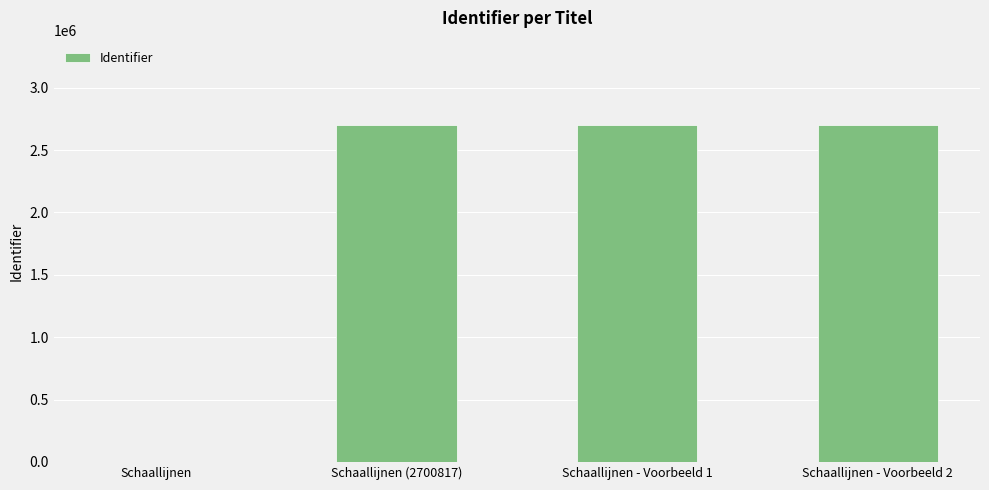

What is the maximum value shown in the chart?

2701221